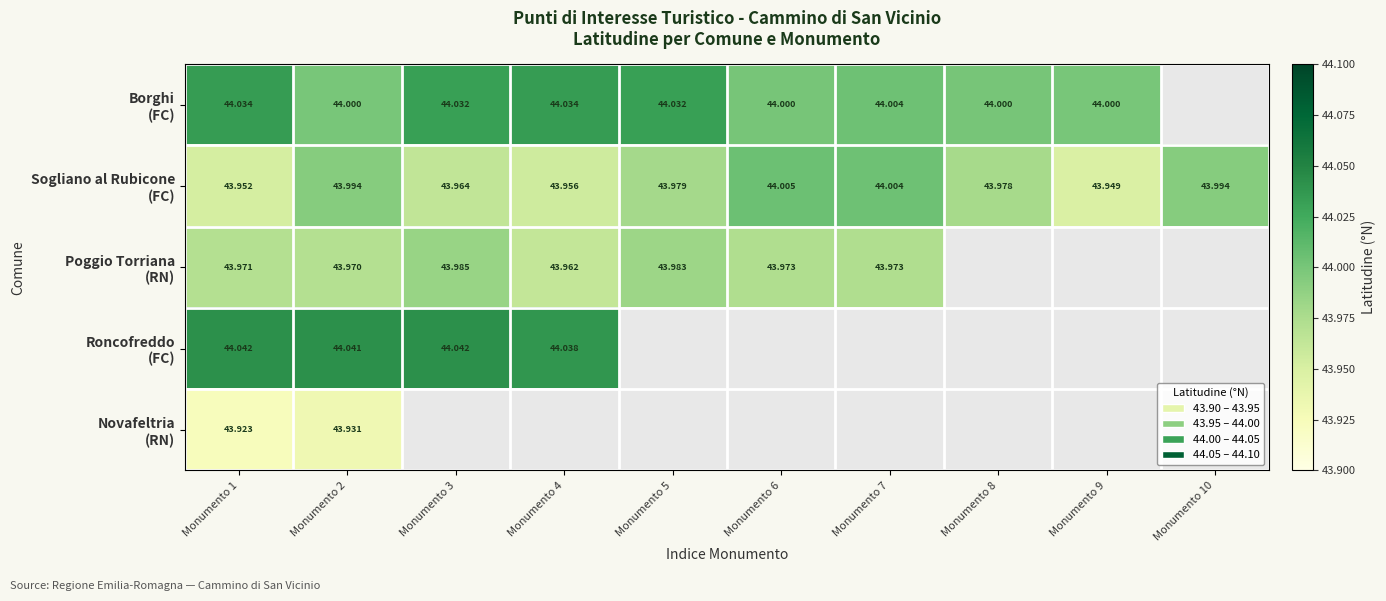

Which series has the largest range (max minus min)?

Sogliano al Rubicone (FC)